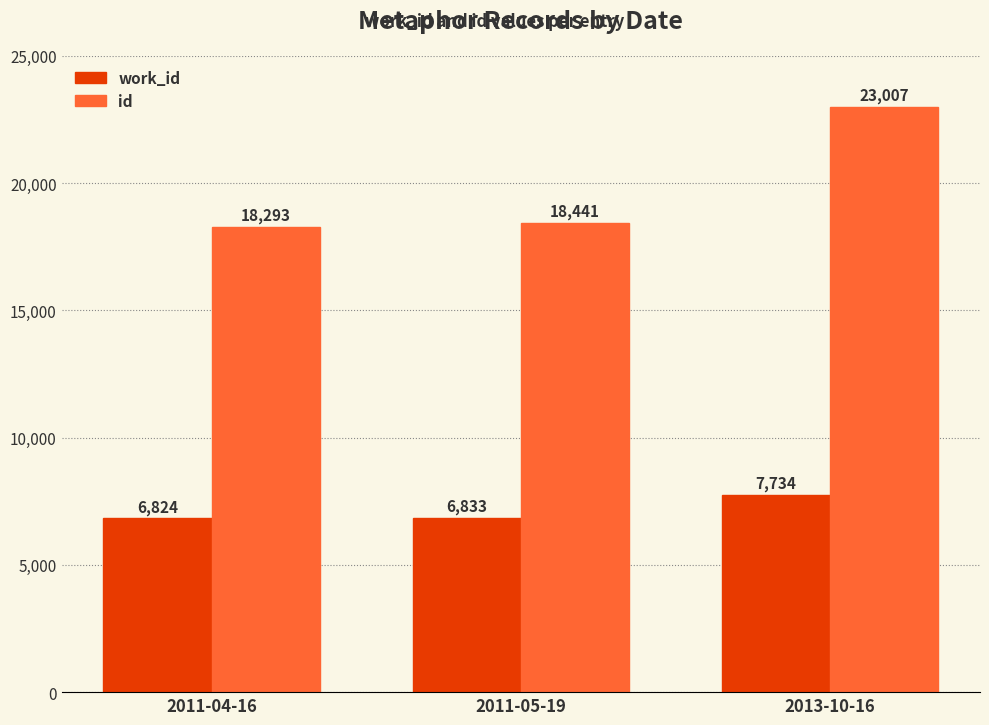

How many groups of bars are there?

3